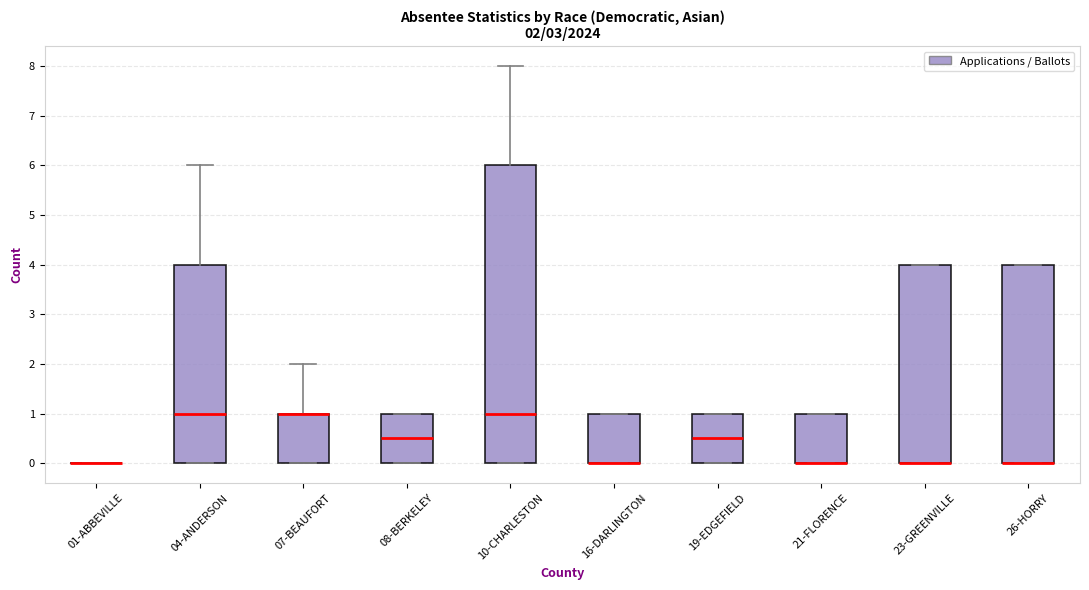

Comparing the boxes themselves (not the whiskers), which one is the tallest?

10-CHARLESTON